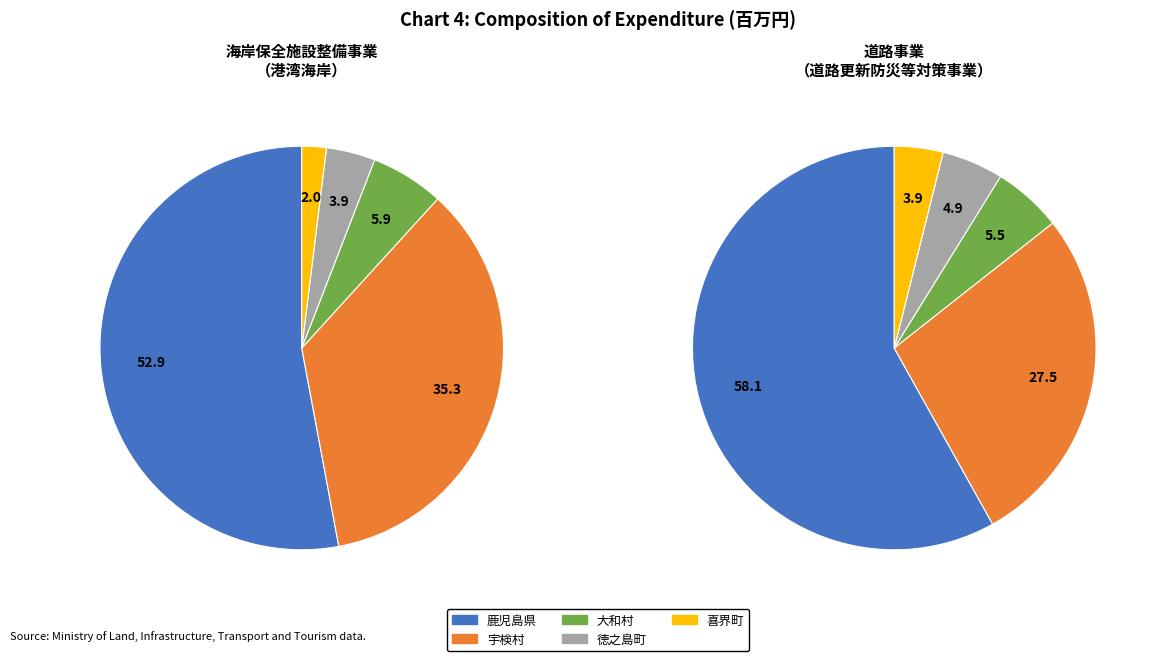

How many slices are in this pie chart?

5